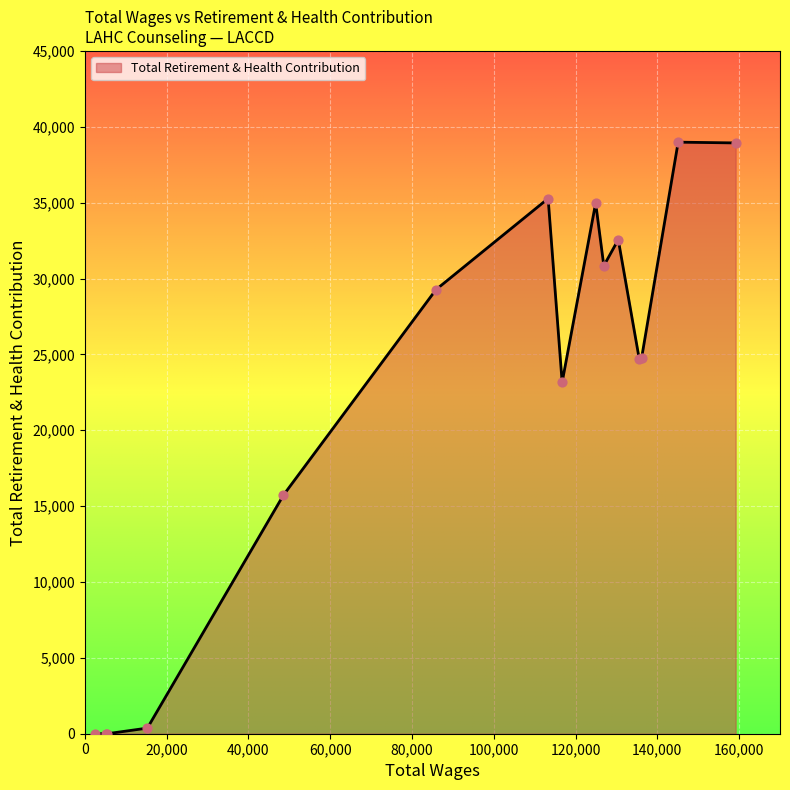

What is the maximum value shown in the chart?

38988